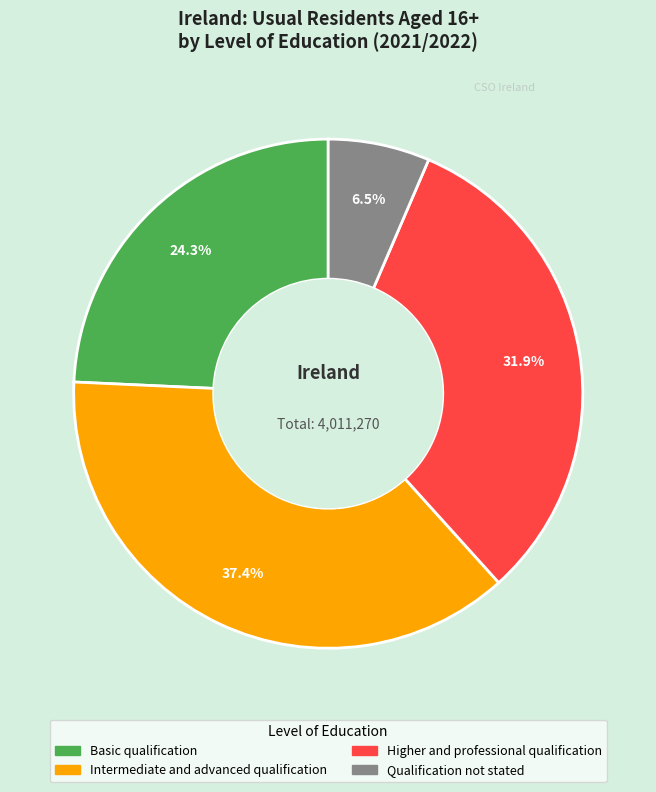

What percentage is NOT represented by Intermediate and advanced qualification?

62.6%